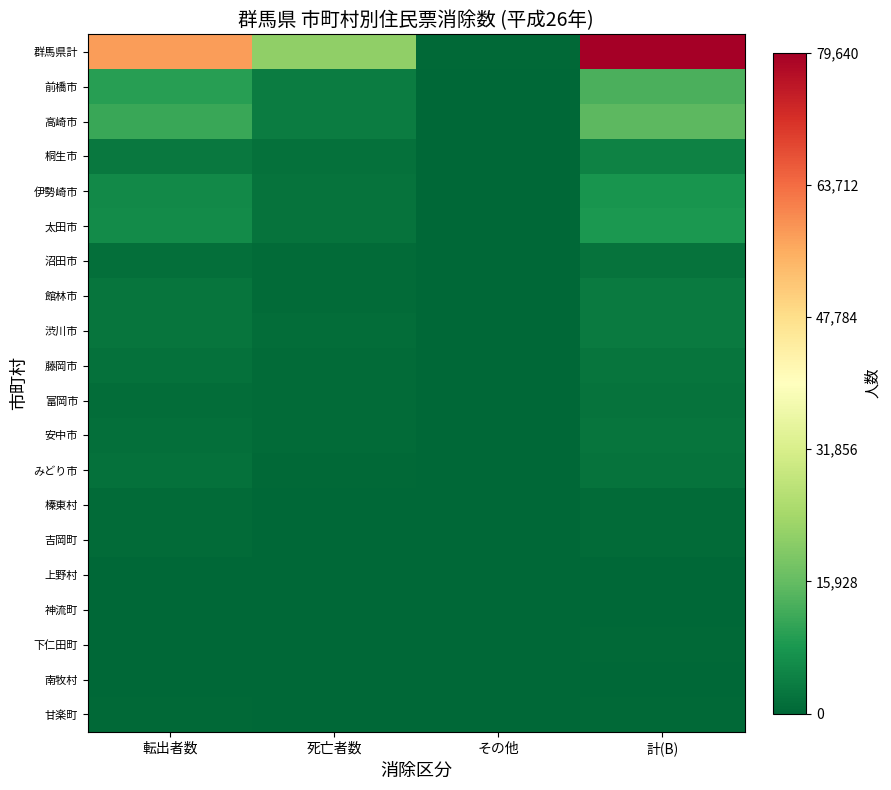

List the series in order of their peak value, lowest first.

上野村, 南牧村, 神流町, 下仁田町, 甘楽町, 榛東村, 吉岡町, 富岡市, 沼田市, みどり市, 安中市, 藤岡市, 館林市, 渋川市, 桐生市, 伊勢崎市, 太田市, 前橋市, 高崎市, 群馬県計